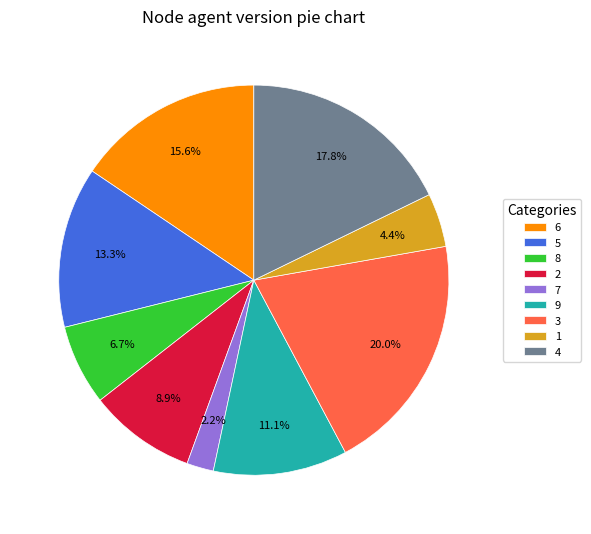

What is the ratio of the value at 2 to the value at 8?

1.3